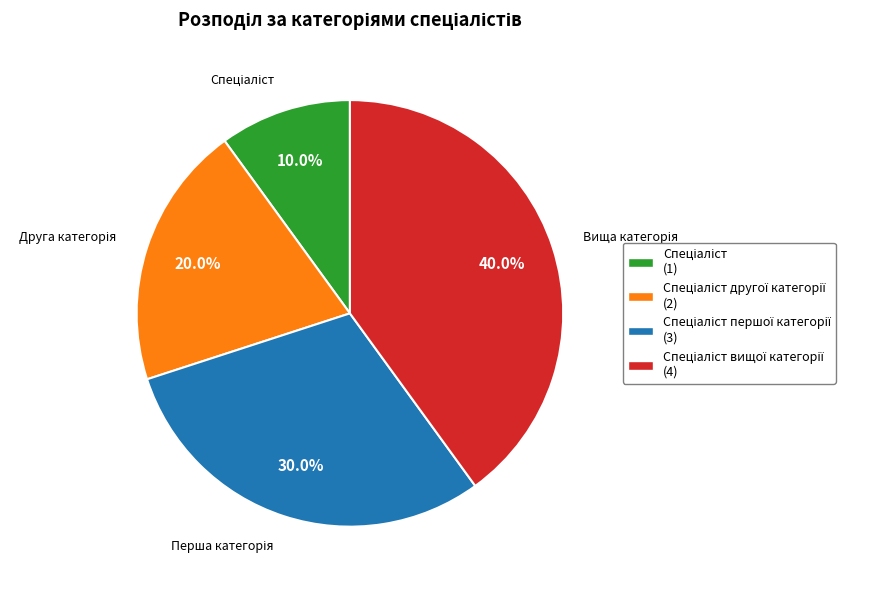

Is there a majority slice in this chart?

No